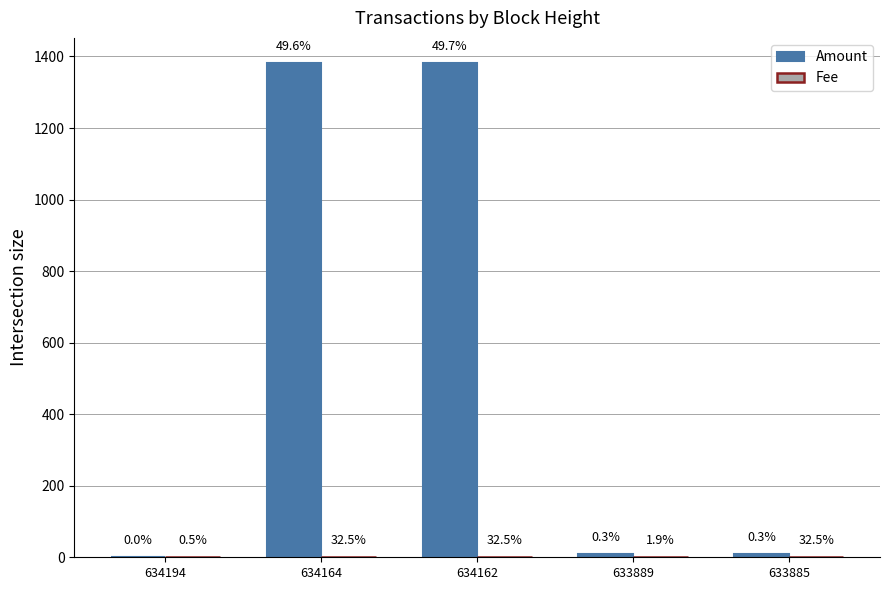

Between 634162 and 633889, which series saw the biggest shift?

Amount